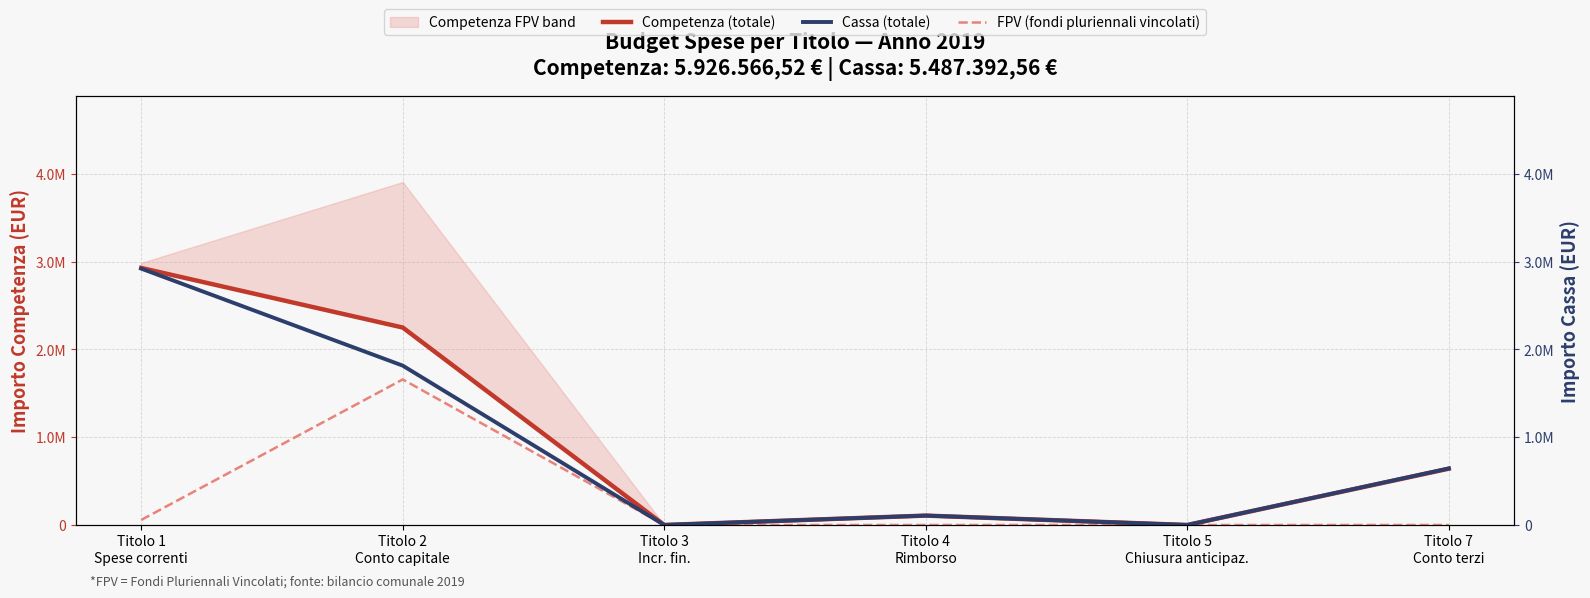

True or false: Competenza (totale) has a value of 0.0 at Titolo 3
Incr. fin..

True